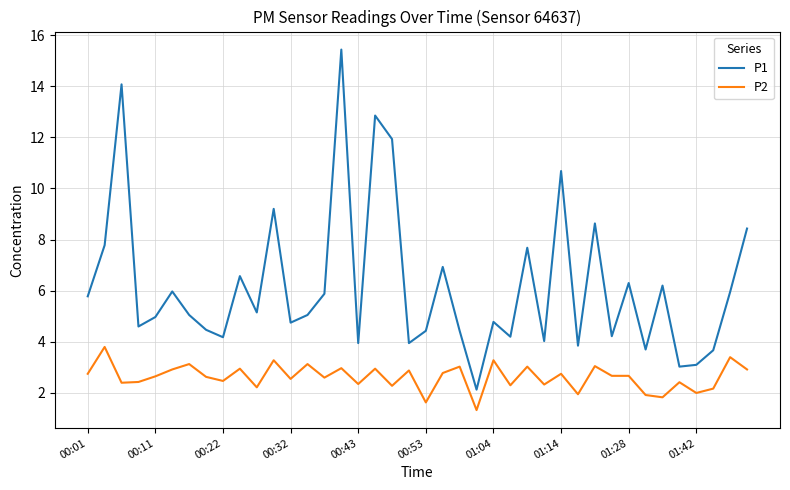

What is the difference between the maximum and minimum values in the P2 series?

2.5